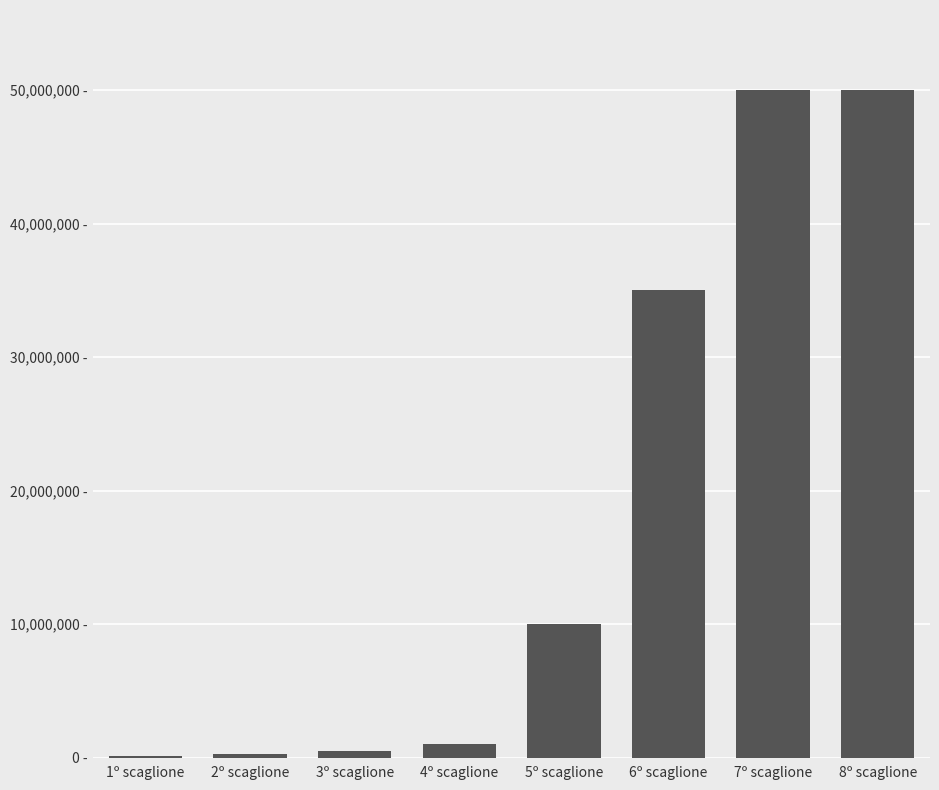

What position from the right is 6º scaglione?

3